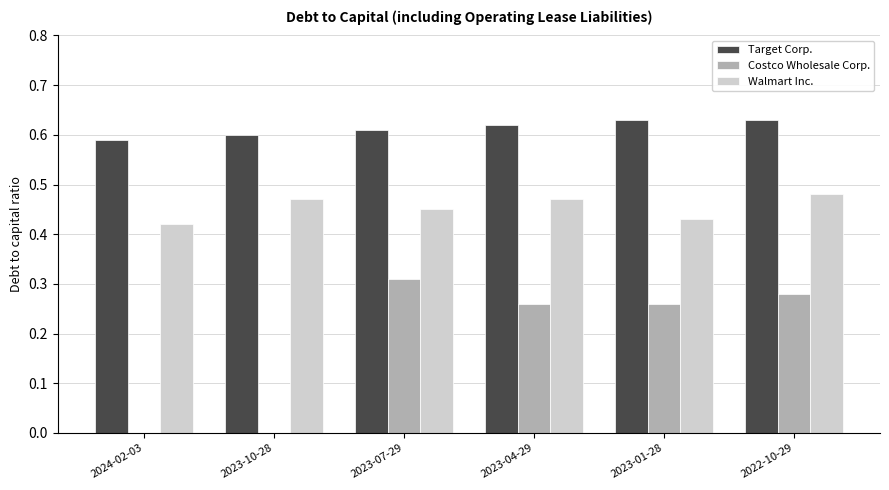

Is the value of Walmart Inc. at 2024-02-03 greater than the value of Target Corp. at 2024-02-03?

No